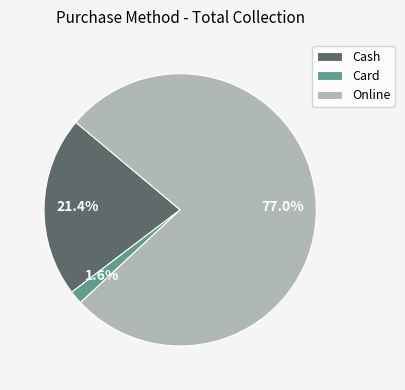

Is it true that Online is 87% of the pie?

False